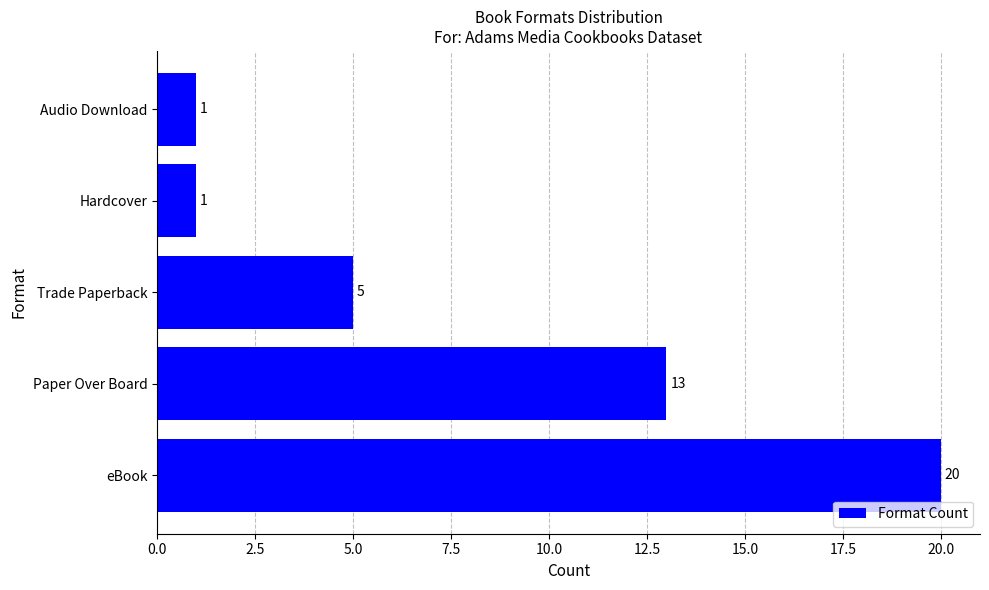

Which has a higher value, Audio Download or Trade Paperback?

Trade Paperback